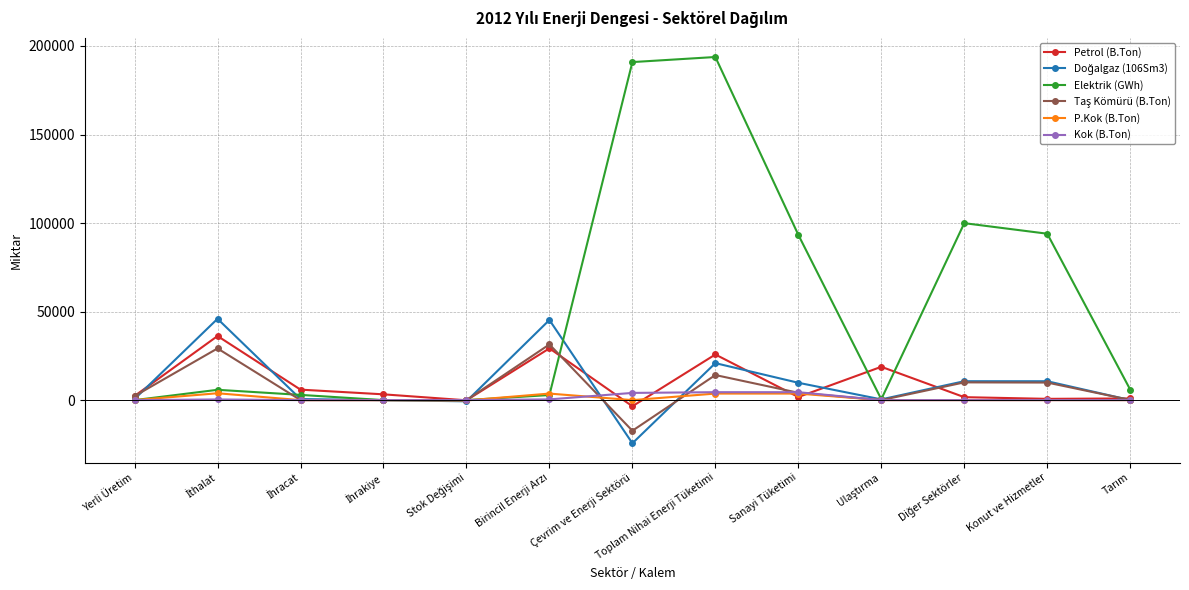

Which series has the widest spread of values?

Elektrik (GWh)